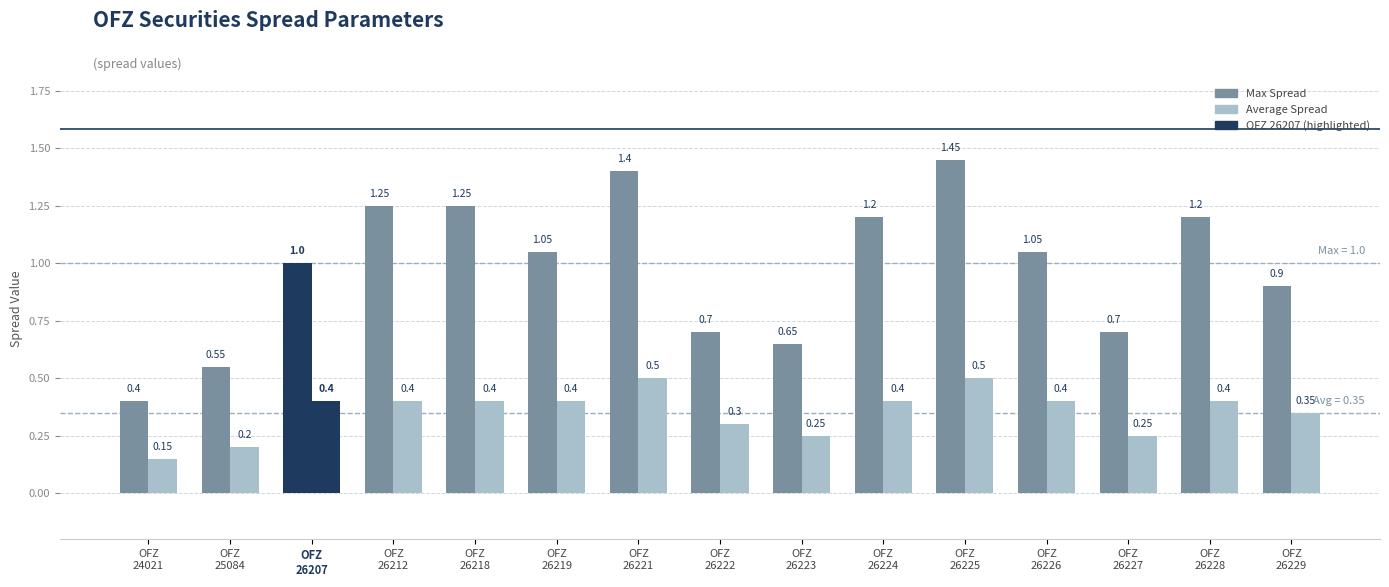

True or false: Average Spread has a value of 0.1 at OFZ
25084.

False